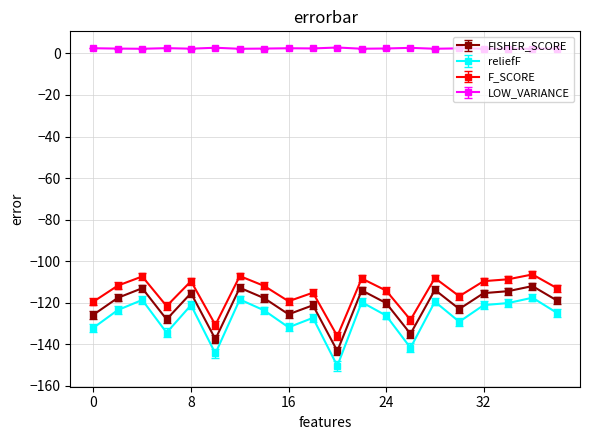

How many distinct data groups are displayed?

4